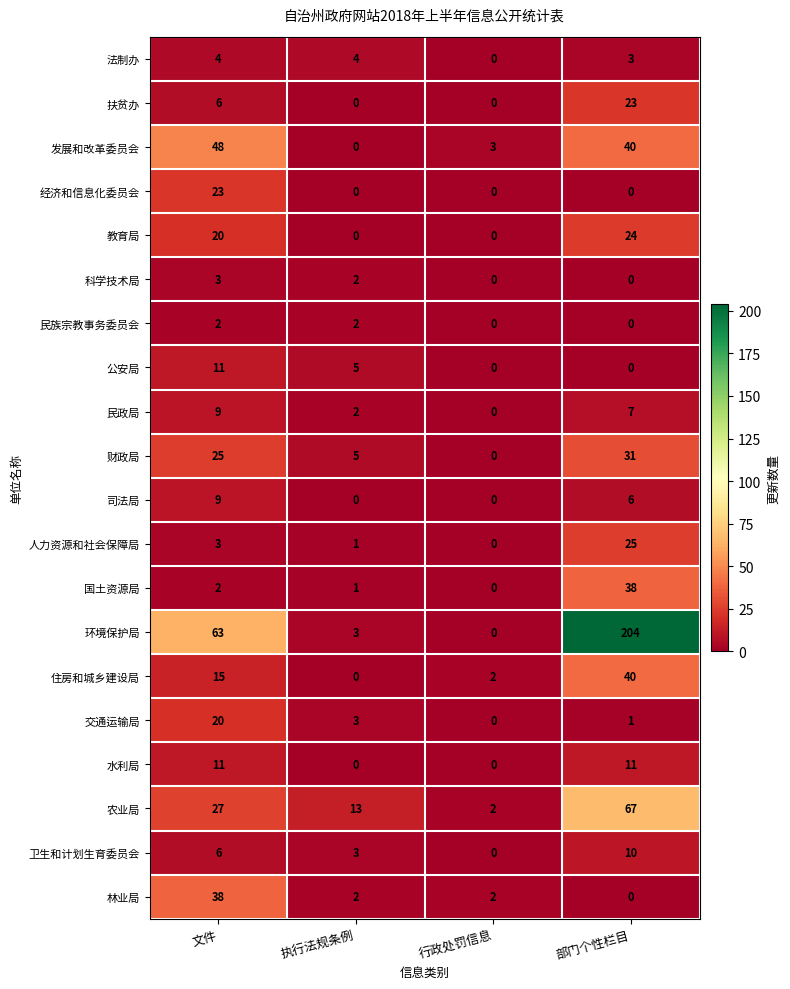

What is the sum of the 住房和城乡建设局 values at 部门个性栏目 and 行政处罚信息?

42